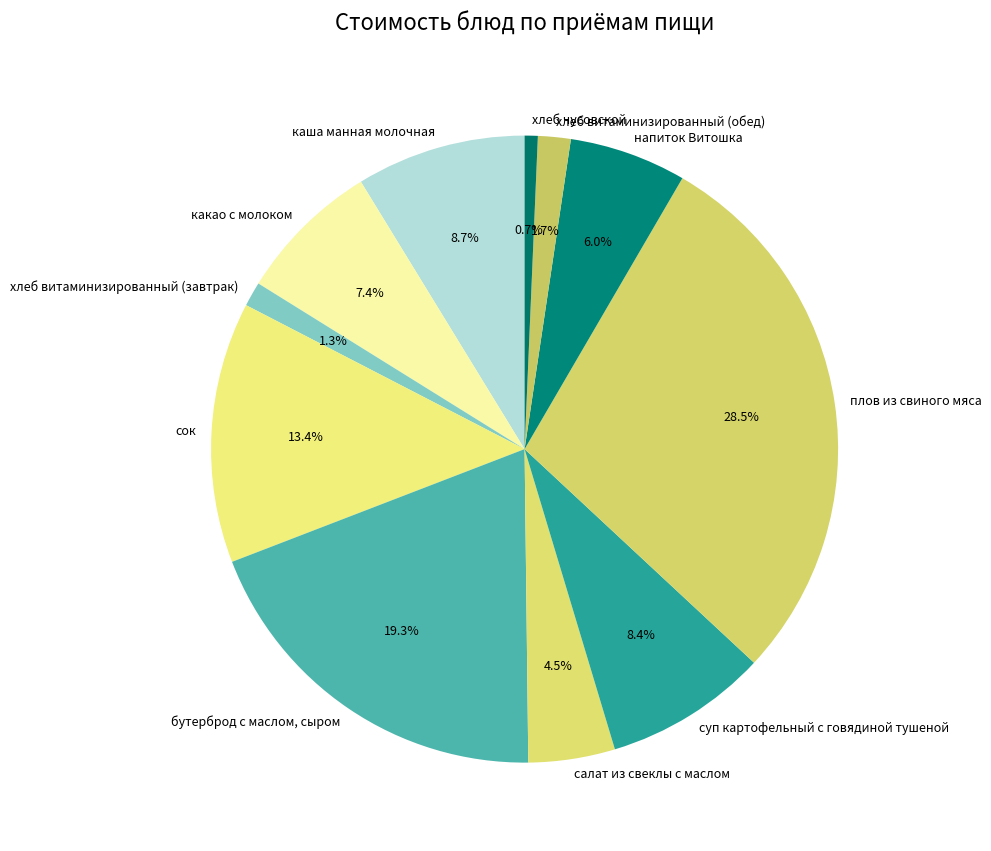

Which has a higher value, какао с молоком or хлеб витаминизированный (завтрак)?

какао с молоком